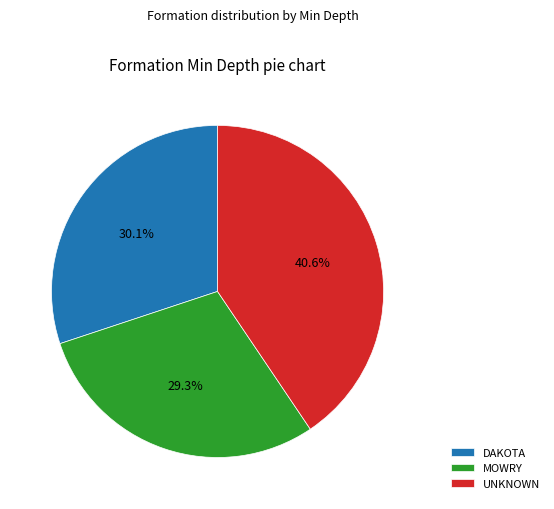

Rank the categories by value from highest to lowest.

UNKNOWN, DAKOTA, MOWRY